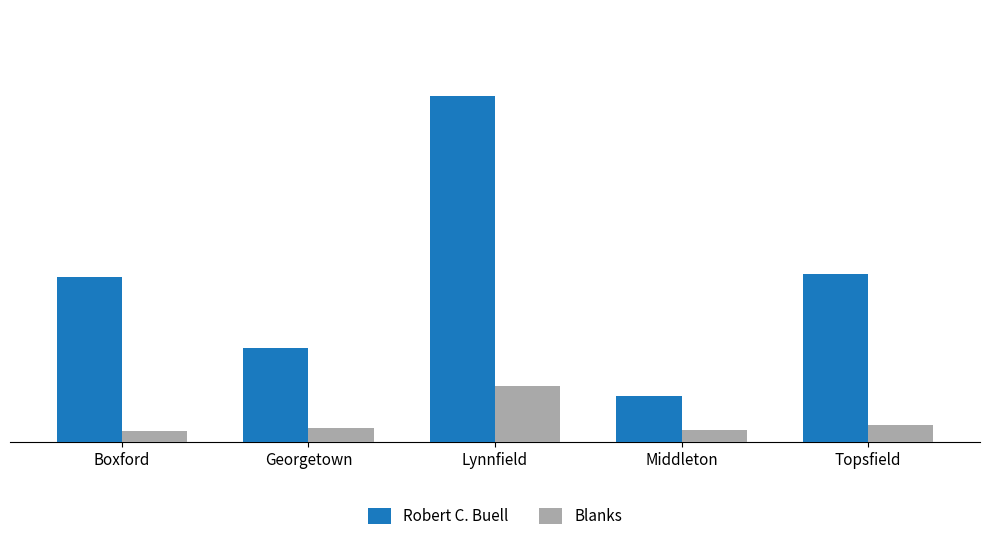

What position from the left is Topsfield?

5